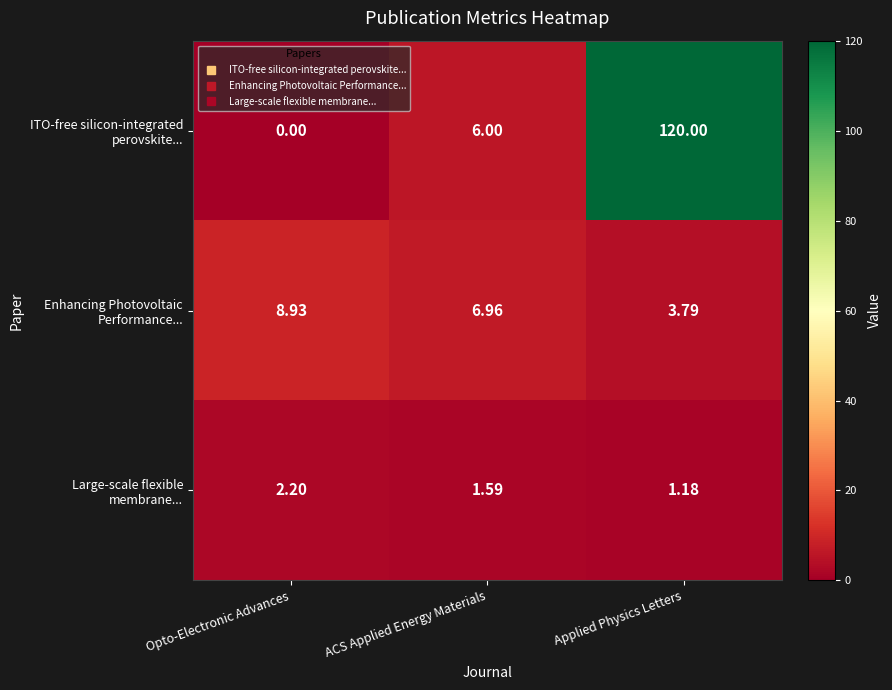

At which category is the sum across all series the highest?

Applied Physics Letters